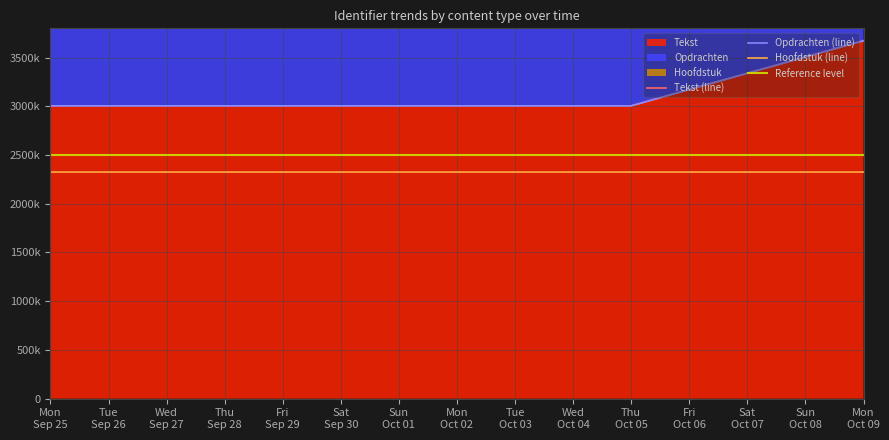

True or false: Hoofdstuk and Tekst intersect in this chart.

False